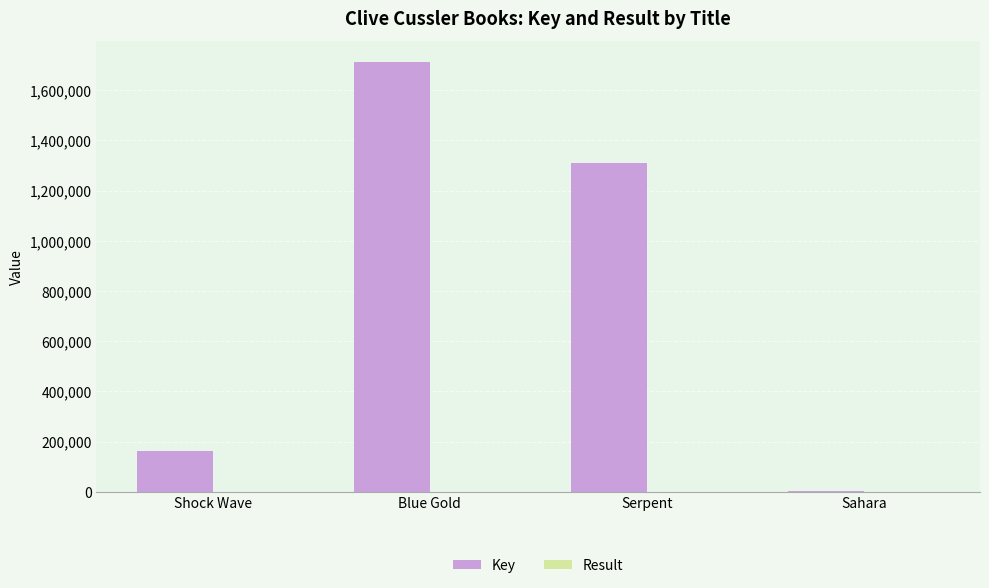

Which series has the largest total across all categories?

Key